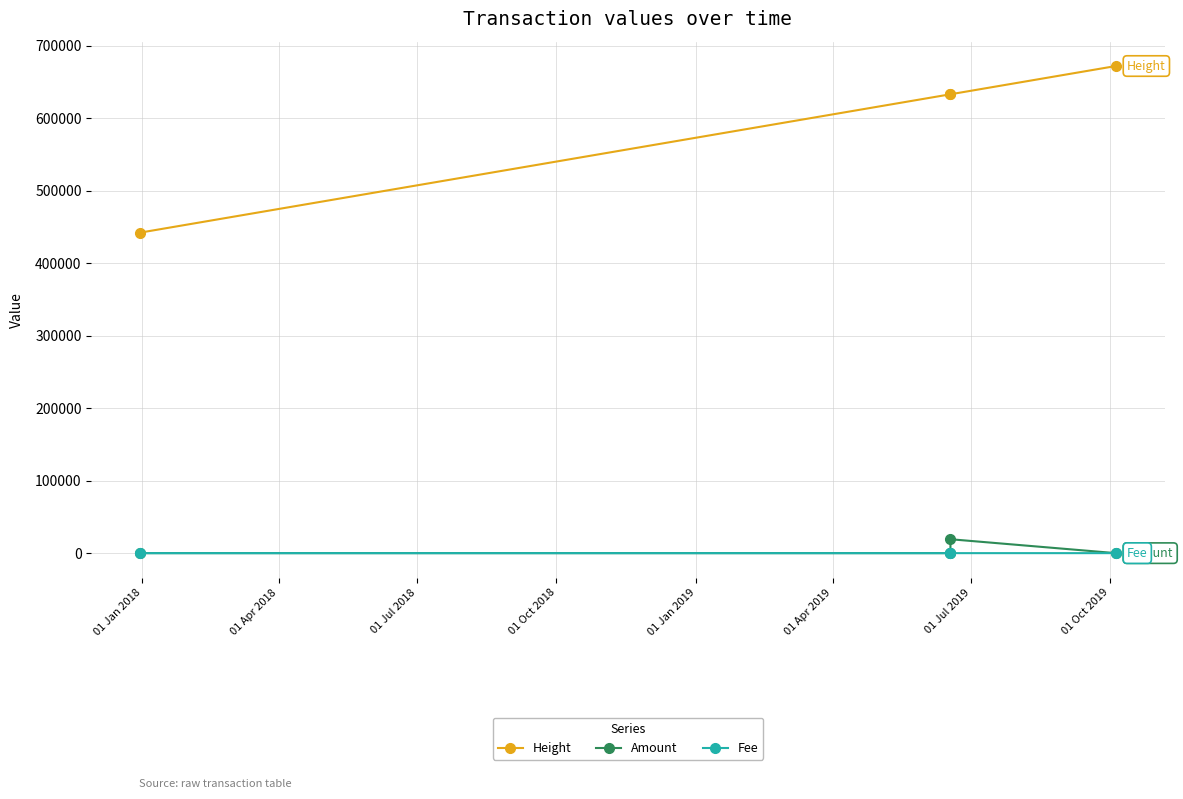

What are all the series names shown in the legend?

Height, Amount, Fee